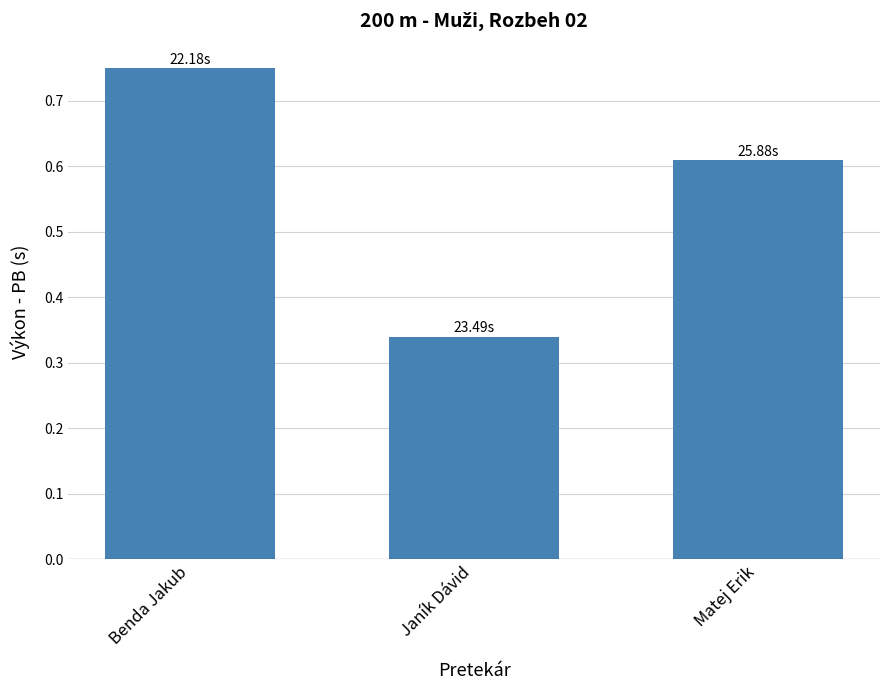

Between Benda Jakub and Matej Erik, which is larger?

Benda Jakub